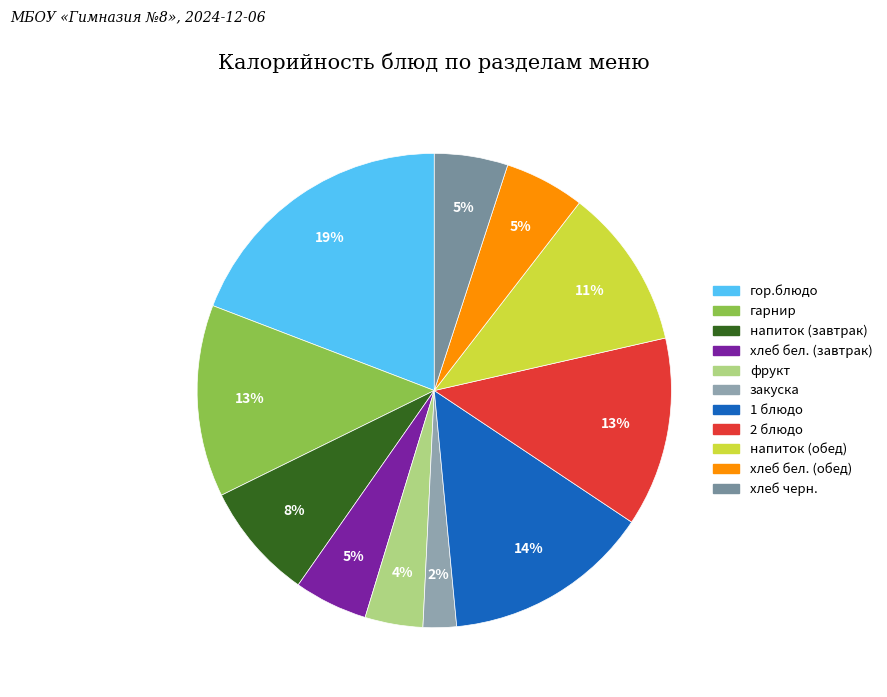

Count the number of slices in the pie.

11